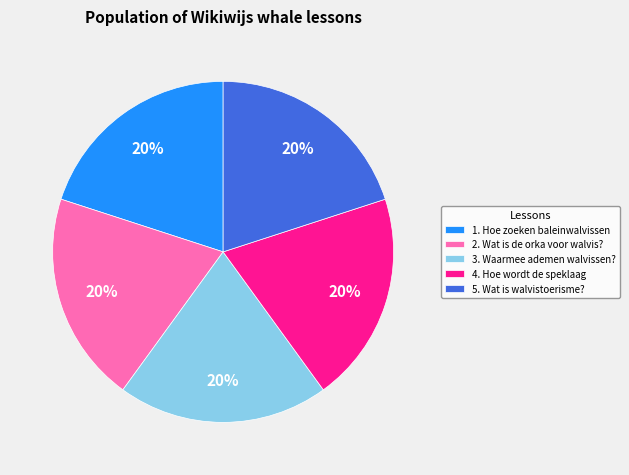

Is there any slice that represents more than half of the pie?

No